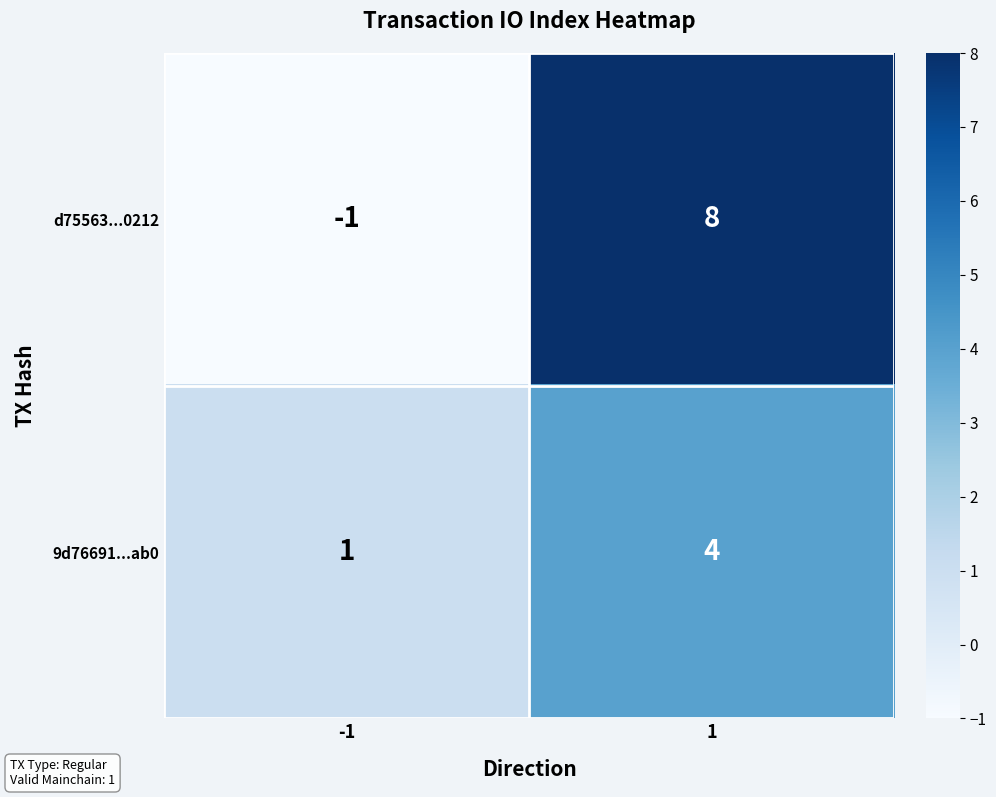

What is the spread (max minus min) of values at 1?

4